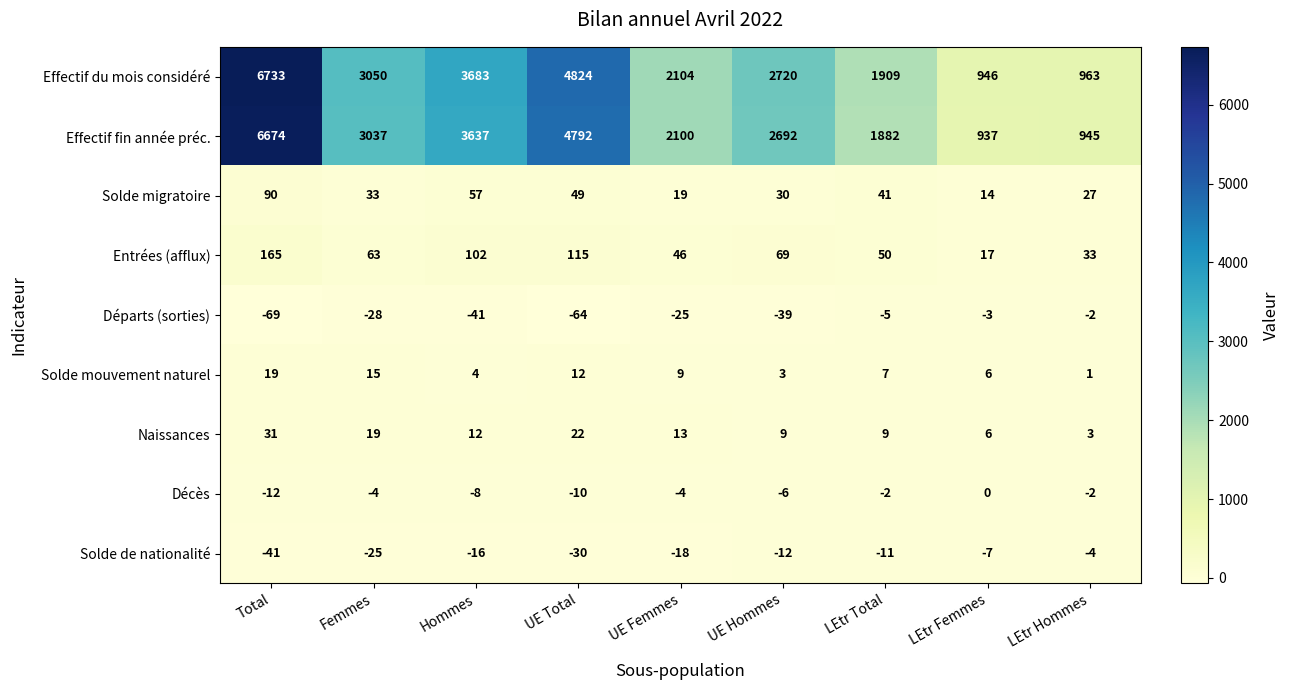

The Décès series shows -4 at UE Femmes. True or false?

True